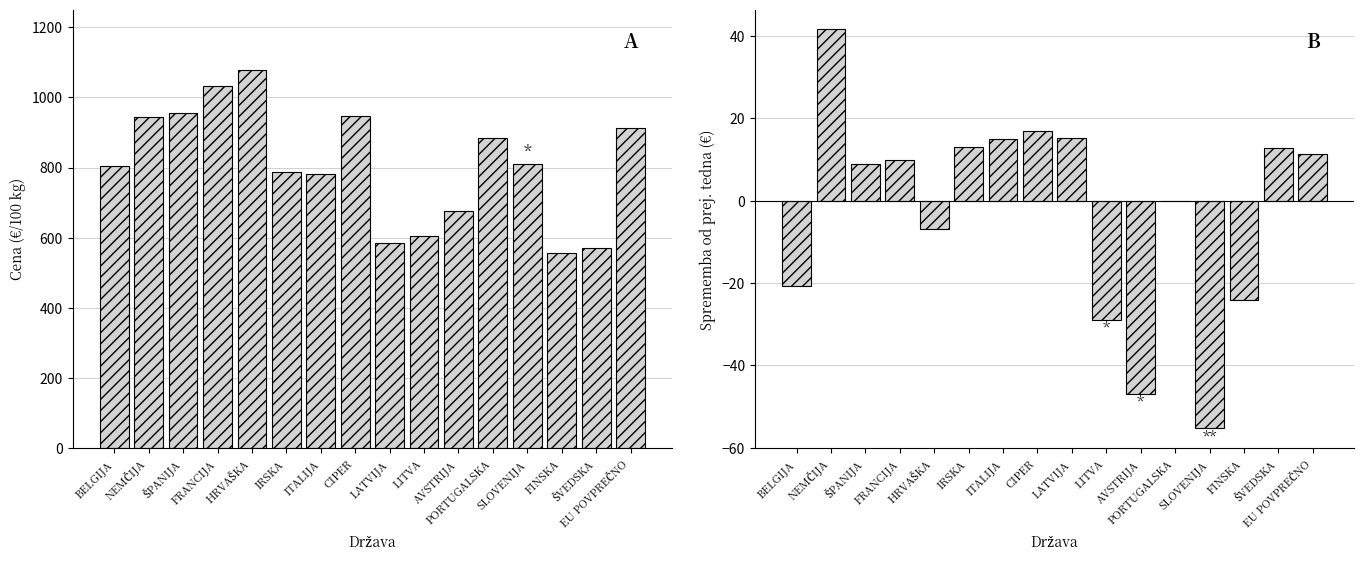

Reading left to right, extract all data points from this chart.

Cena (€/100 kg): BELGIJA=804.4	NEMČIJA=943.7	ŠPANIJA=954.5	FRANCIJA=1033.0	HRVAŠKA=1076.5	IRSKA=786.9	ITALIJA=782.0	CIPER=948.0	LATVIJA=583.6	LITVA=605.5	AVSTRIJA=676.0	PORTUGALSKA=883.3	SLOVENIJA=810.1	FINSKA=555.0	ŠVEDSKA=570.5	EU POVPREČNO=913.1
Sprememba od prej. tedna (€): BELGIJA=-20.6	NEMČIJA=41.6	ŠPANIJA=9.0	FRANCIJA=10.0	HRVAŠKA=-6.9	IRSKA=13.0	ITALIJA=15.0	CIPER=17.0	LATVIJA=15.3	LITVA=-29.0	AVSTRIJA=-47.0	PORTUGALSKA=0.0	SLOVENIJA=-55.3	FINSKA=-24.0	ŠVEDSKA=12.8	EU POVPREČNO=11.3